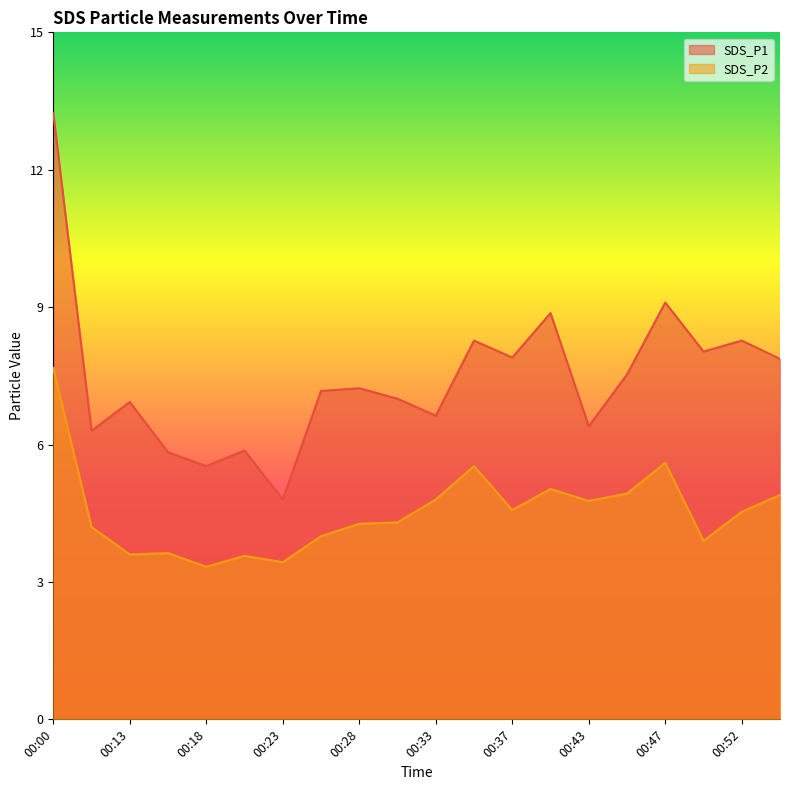

True or false: SDS_P1 has more than 2 interior local peaks.

True